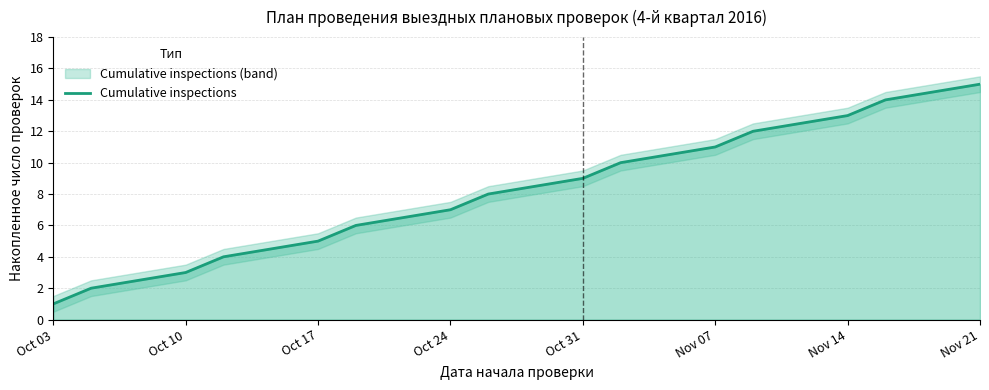

True or false: Cumulative inspections has a value of 7 at Nov 14.

False